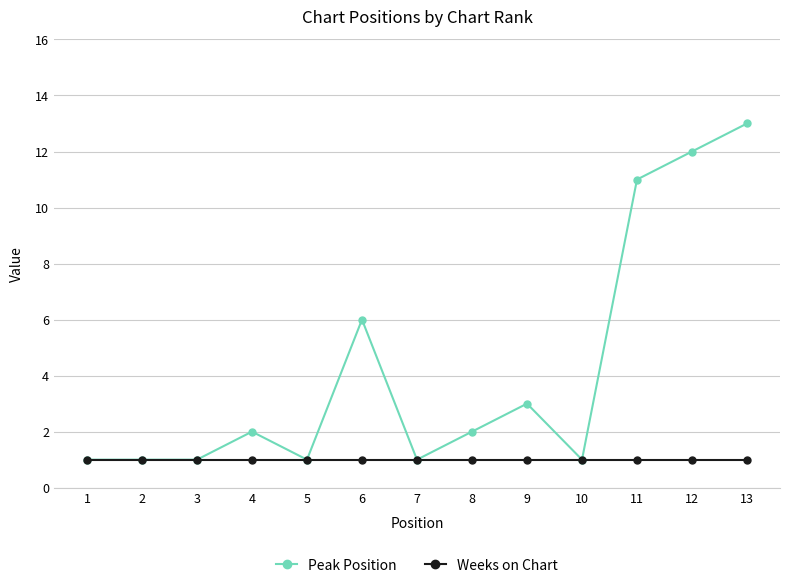

Rank the series by their maximum value, from highest to lowest.

Peak Position, Weeks on Chart